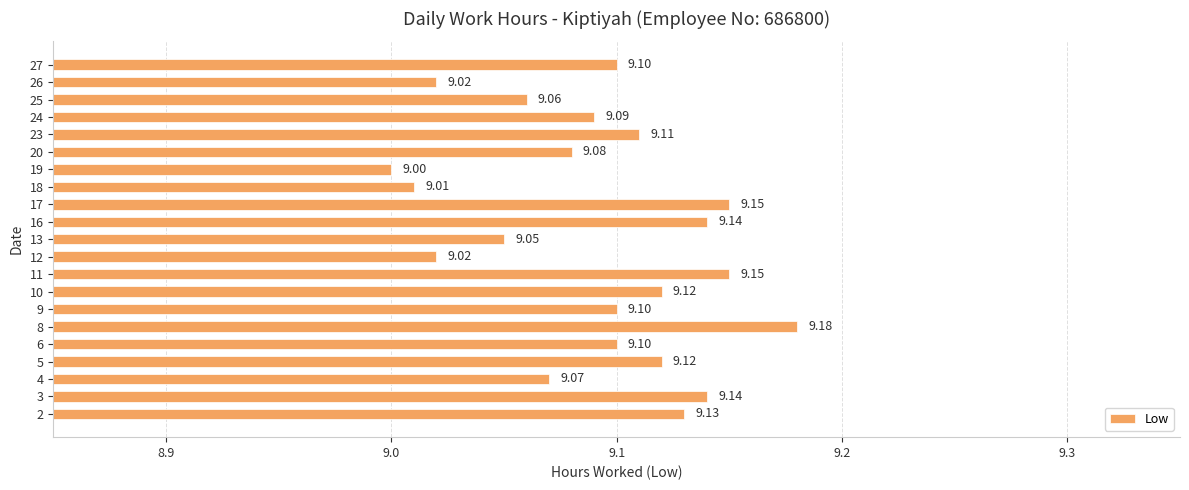

What is the sum of the values at 8 and 20?

18.3